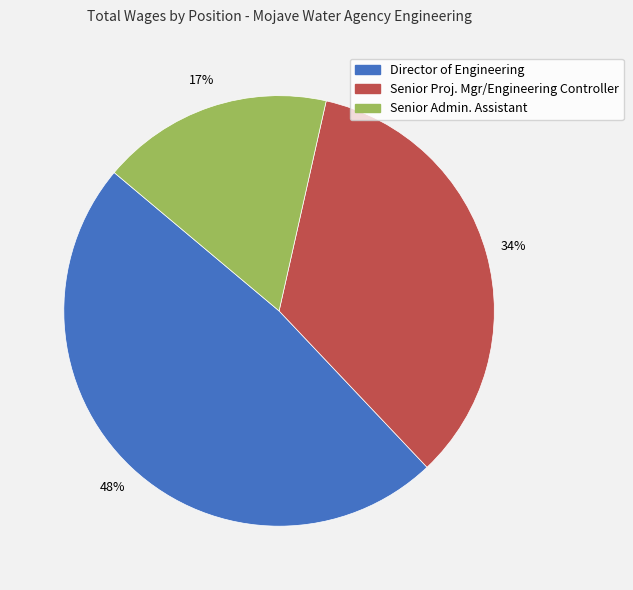

To the nearest percent, what is the difference between the Director of Engineering and Senior Admin. Assistant slice percentages?

31%